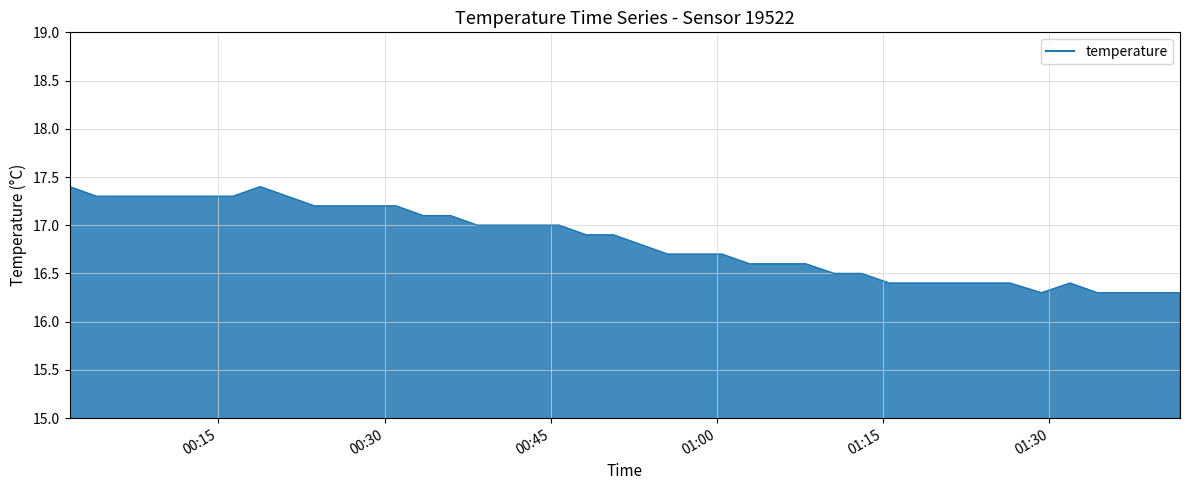

What is the difference between the maximum and minimum values?

1.1